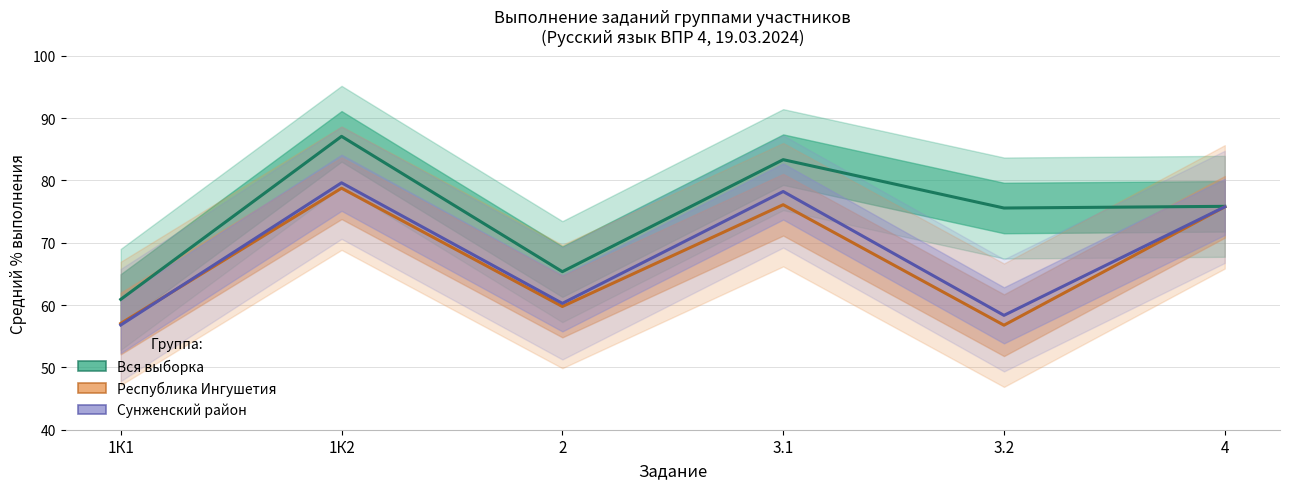

Reading left to right, what are all the values shown in this chart?

Вся выборка: 1К1=60.9	1К2=87.1	2=65.4	3.1=83.3	3.2=75.6	4=75.8
Республика Ингушетия: 1К1=57.0	1К2=78.8	2=59.8	3.1=76.1	3.2=56.8	4=75.8
Сунженский район: 1К1=56.8	1К2=79.6	2=60.3	3.1=78.2	3.2=58.4	4=75.8